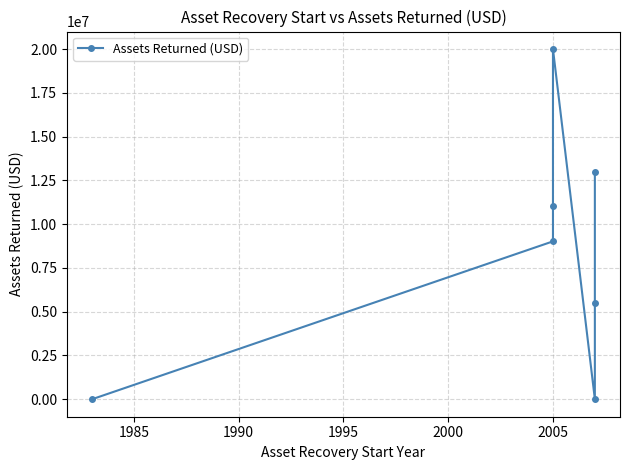

Does the chart have visible grid lines?

Yes